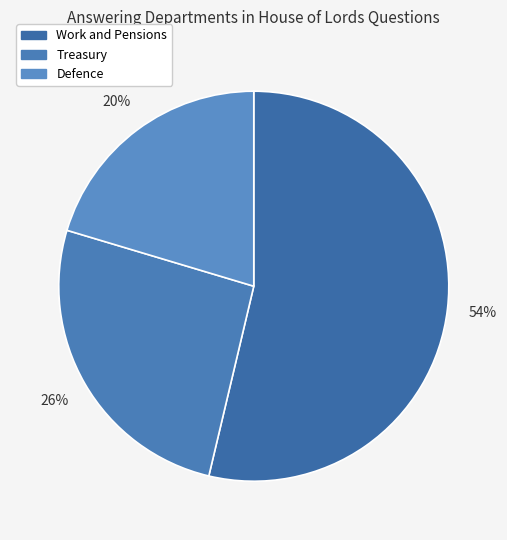

The Work and Pensions slice represents 54% of the pie. True or false?

True